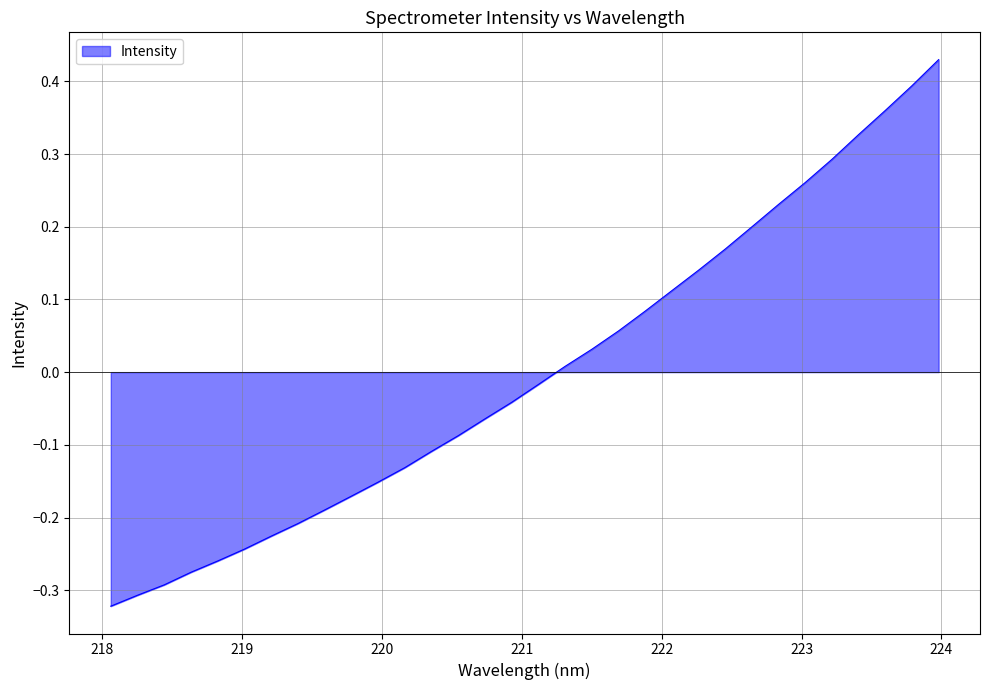

What is the difference between the maximum and minimum values?

0.8